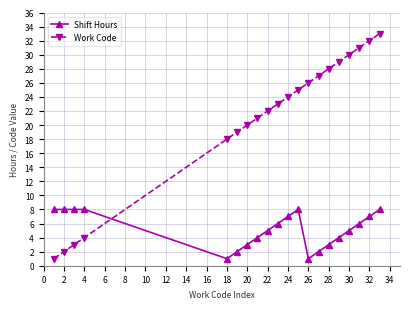

Reading left to right, what are all the values shown in this chart?

Shift Hours: 8	8	8	8	1	2	3	4	5	6	7	8	1	2	3	4	5	6	7	8
Work Code: 1	2	3	4	18	19	20	21	22	23	24	25	26	27	28	29	30	31	32	33